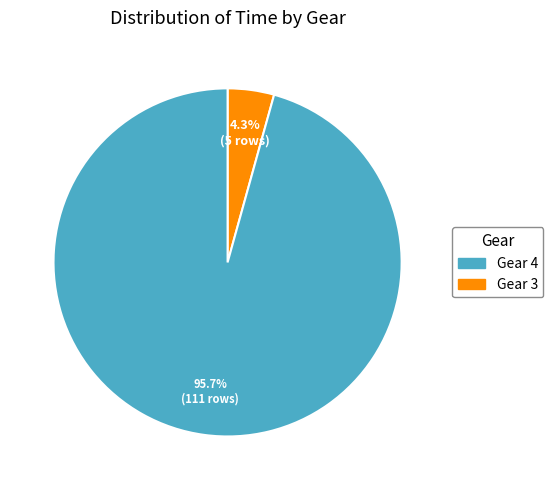

To the nearest percent, what is the difference between the largest and smallest slice percentages?

91%